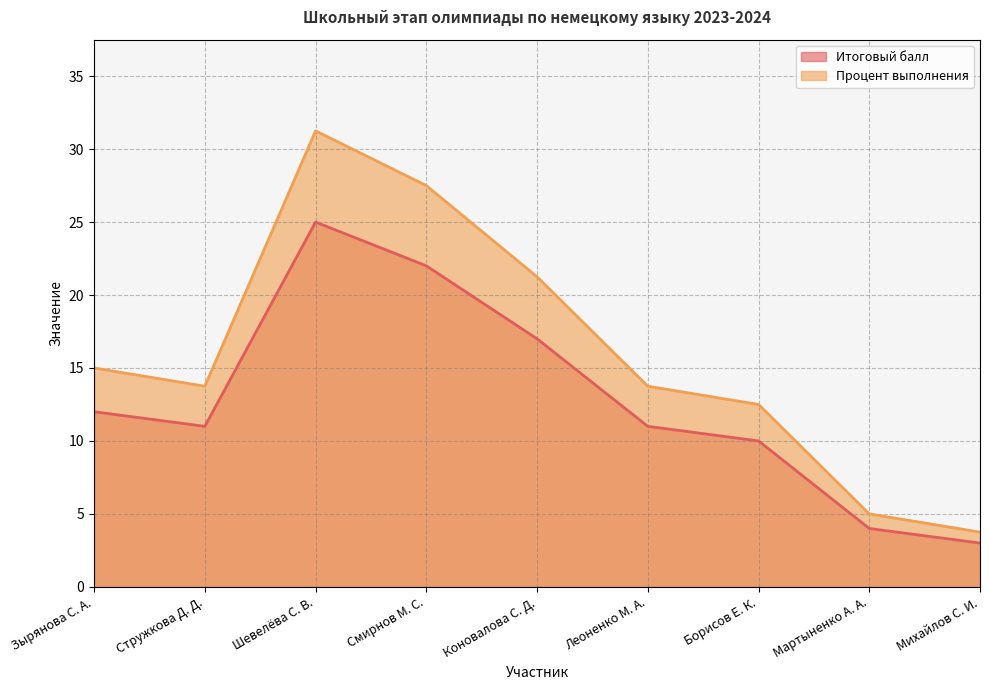

Does the chart display data point markers on the line(s)?

No